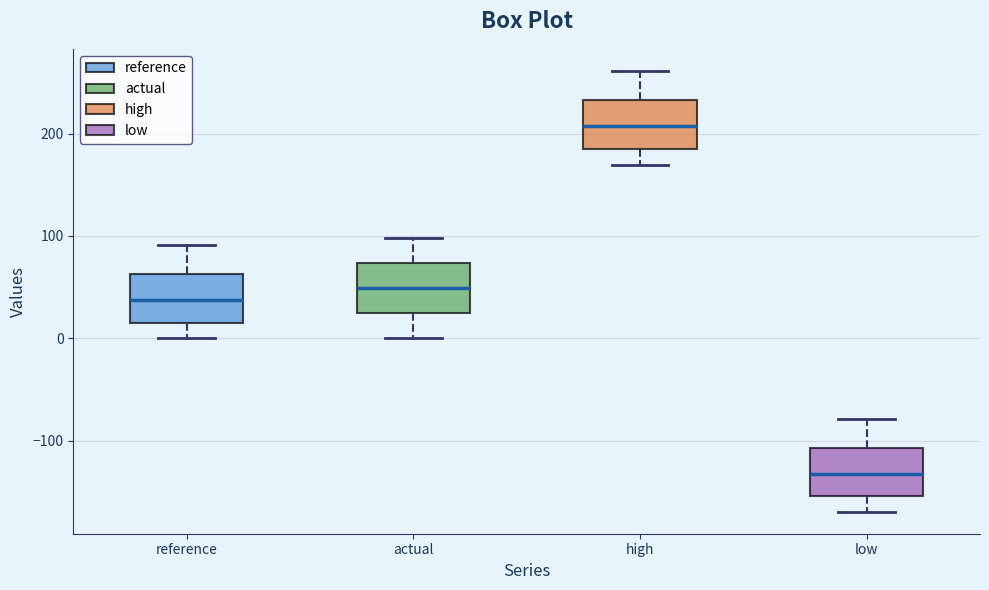

Which box has the lowest median line?

low